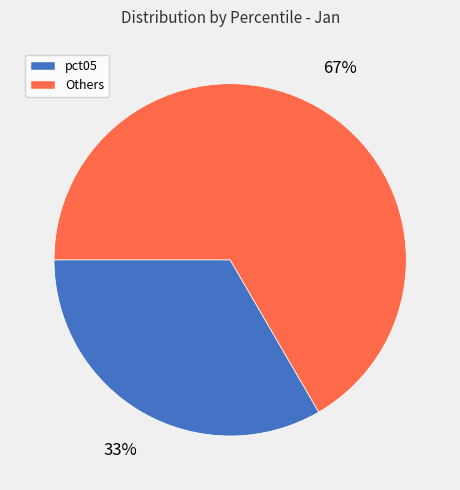

To the nearest percent, what is the average slice percentage?

50%